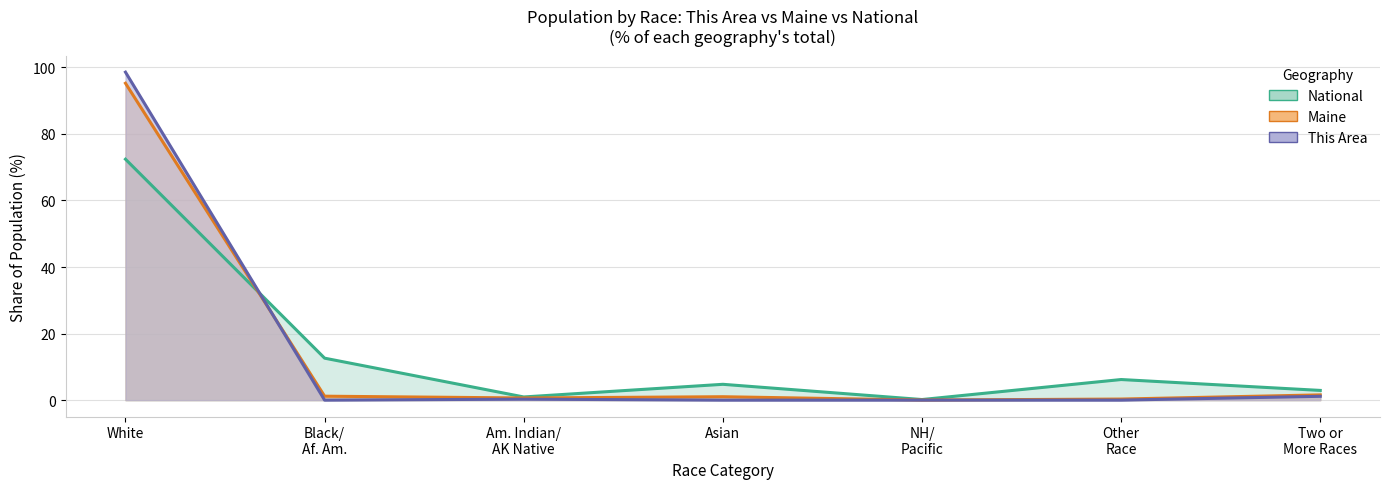

List the series in order of their peak value, lowest first.

National, Maine, This Area